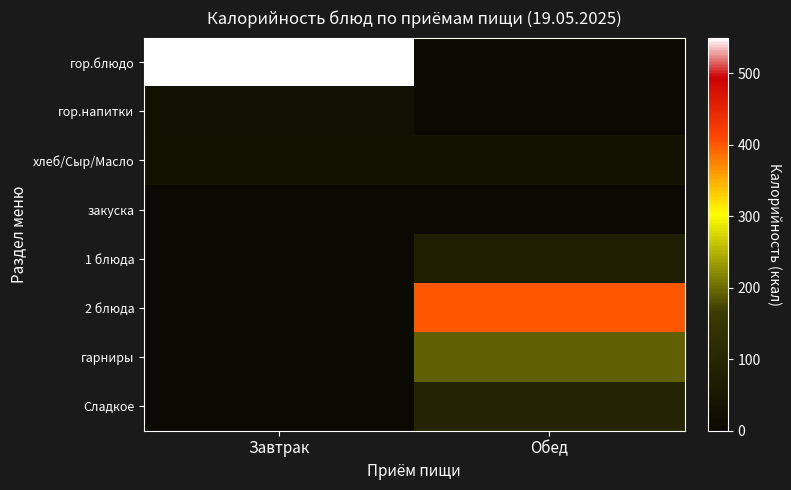

Reading left to right, what are all the values shown in this chart?

гор.блюдо: Завтрак=550.0	Обед=0.0
гор.напитки: Завтрак=26.6	Обед=0.0
хлеб/Сыр/Масло: Завтрак=31.9	Обед=31.9
закуска: Завтрак=0.0	Обед=0.0
1 блюда: Завтрак=0.0	Обед=72.6
2 блюда: Завтрак=0.0	Обед=400.3
гарниры: Завтрак=0.0	Обед=192.0
Сладкое: Завтрак=0.0	Обед=94.2